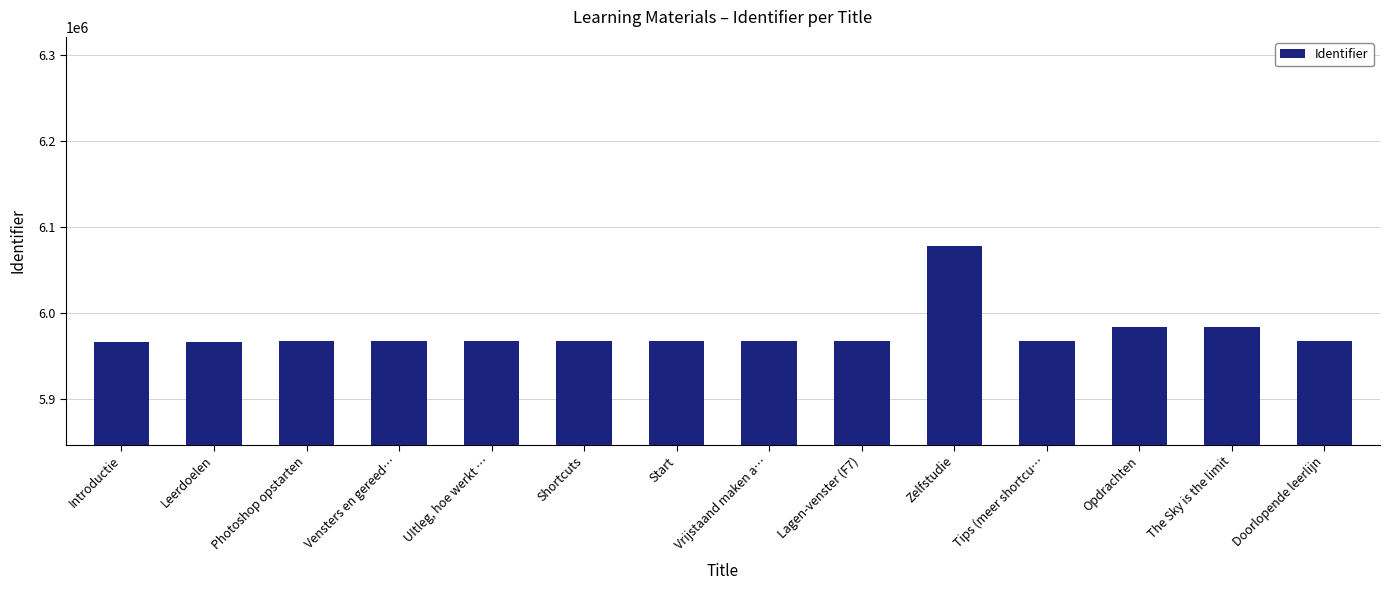

How many values are below 5967842?

7